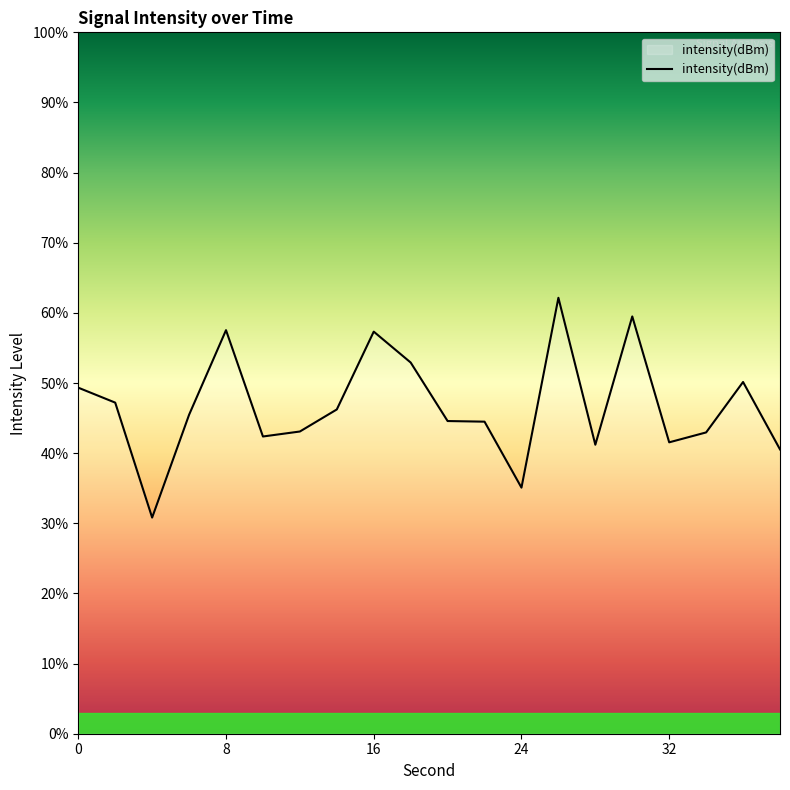

At which category does the data reach its first local peak?

8